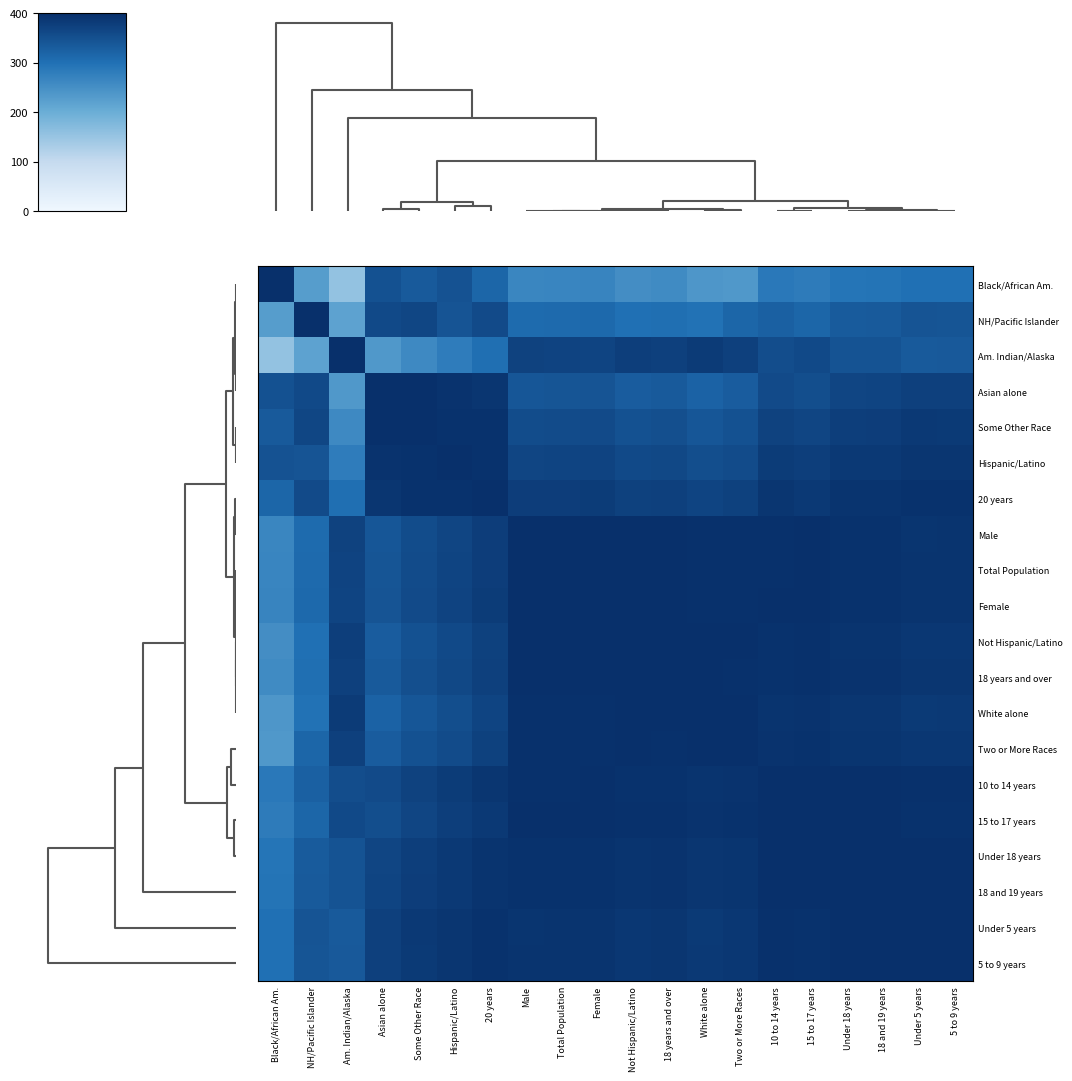

What is the greatest value displayed?

400.0